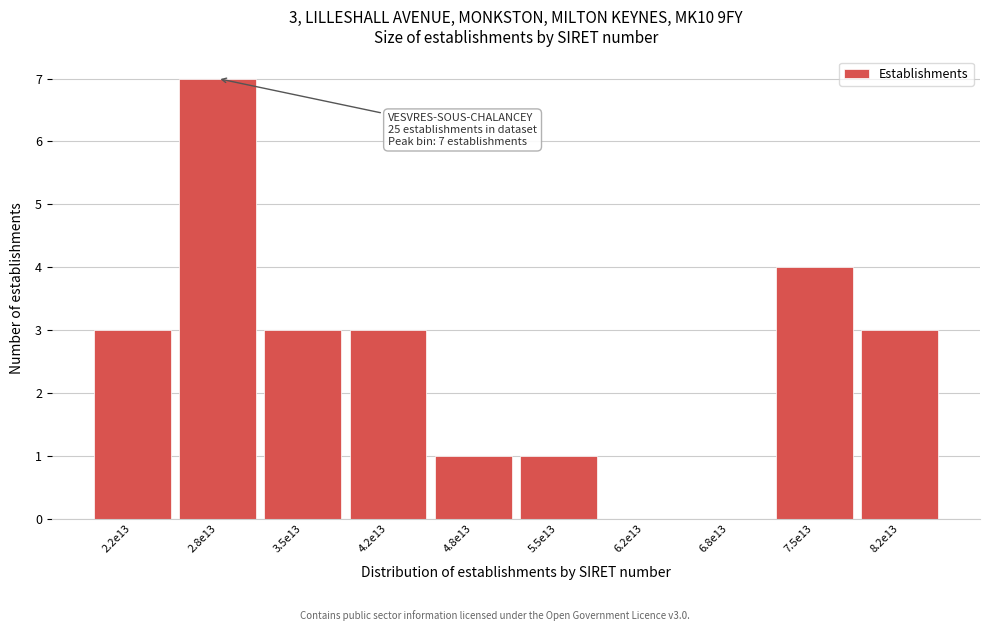

Reading left to right, transcribe all the data shown in this chart.

2.2e13=3	2.8e13=7	3.5e13=3	4.2e13=3	4.8e13=1	5.5e13=1	6.2e13=0	6.8e13=0	7.5e13=4	8.2e13=3